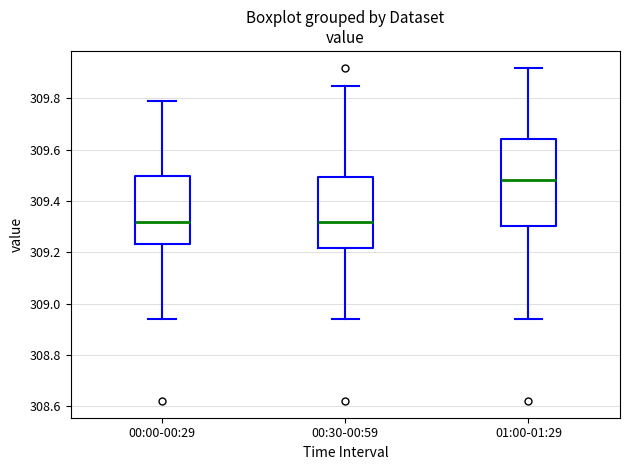

Which box is the tallest, from its lower edge to its upper edge?

01:00-01:29